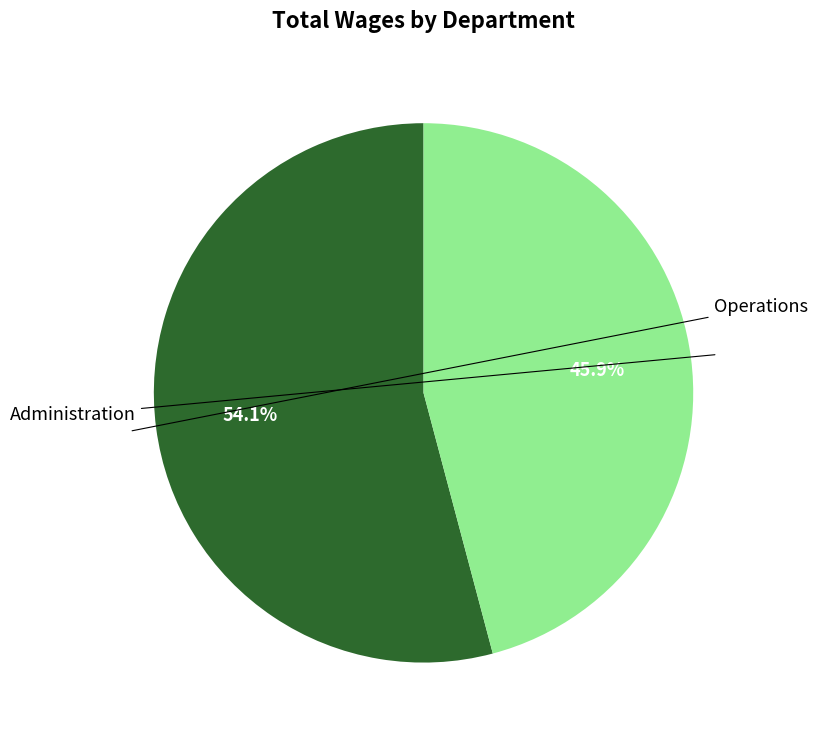

Is there any slice that represents more than half of the pie?

Yes